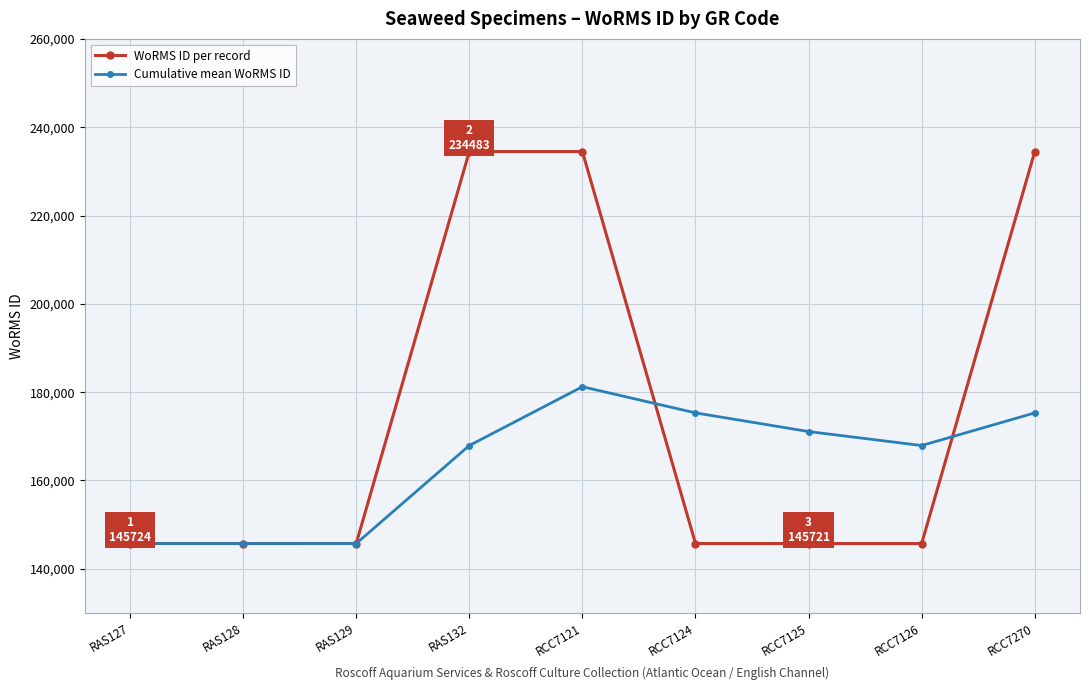

What is the lowest value of the WoRMS ID per record series?

145721